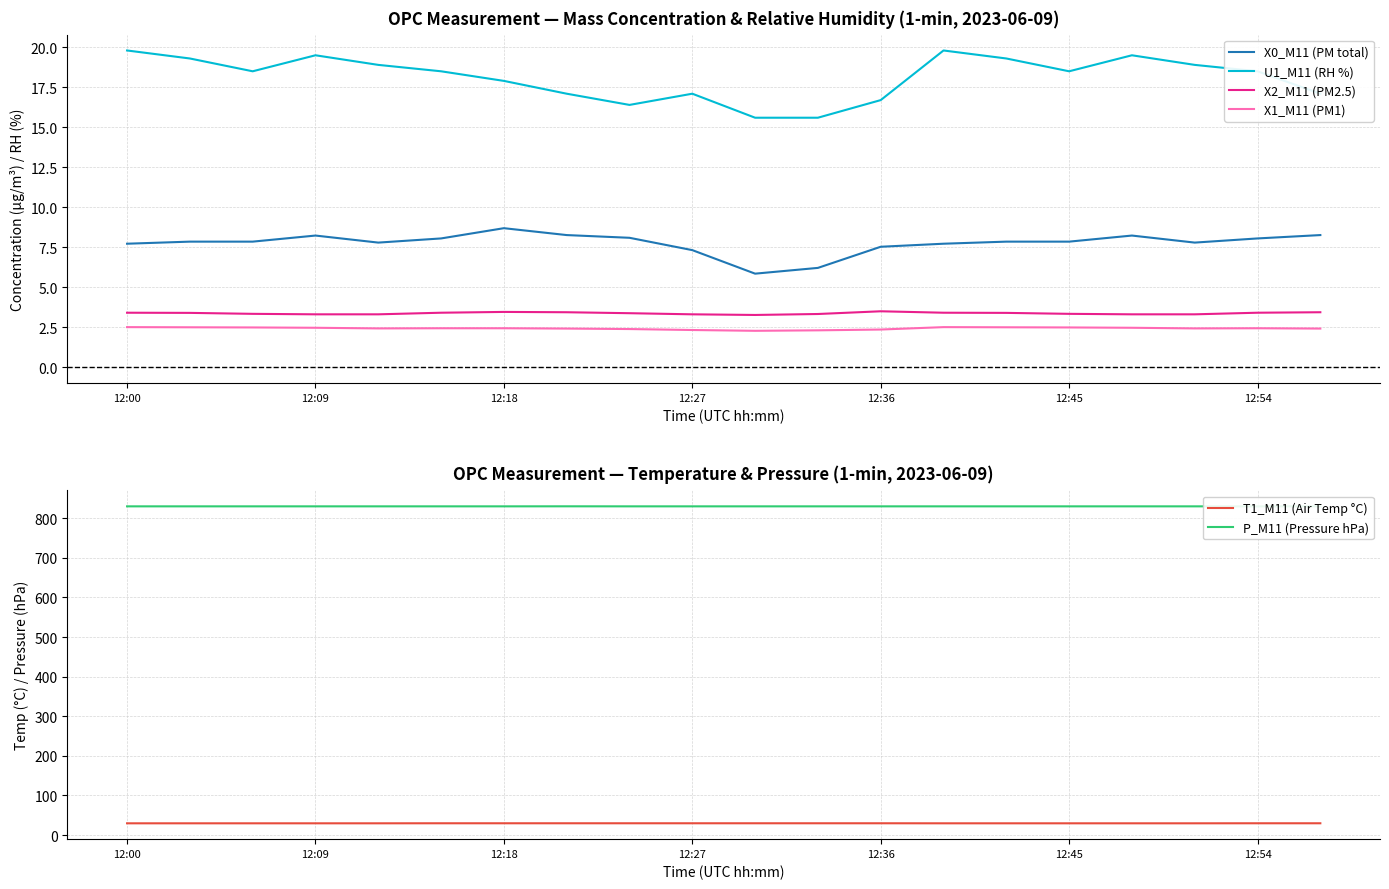

True or false: P_M11 (Pressure hPa) and X1_M11 (PM1) cross at least once.

False